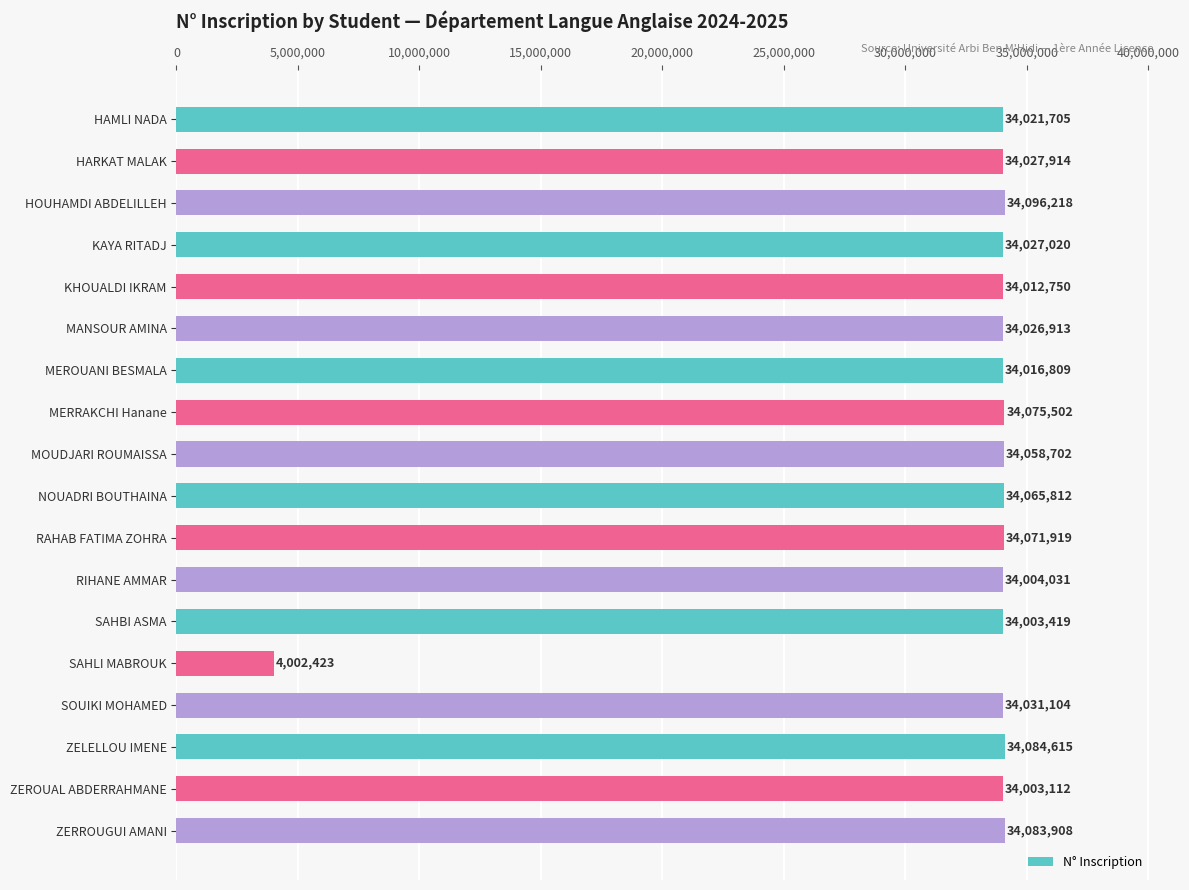

How many values are below 34027914?

9